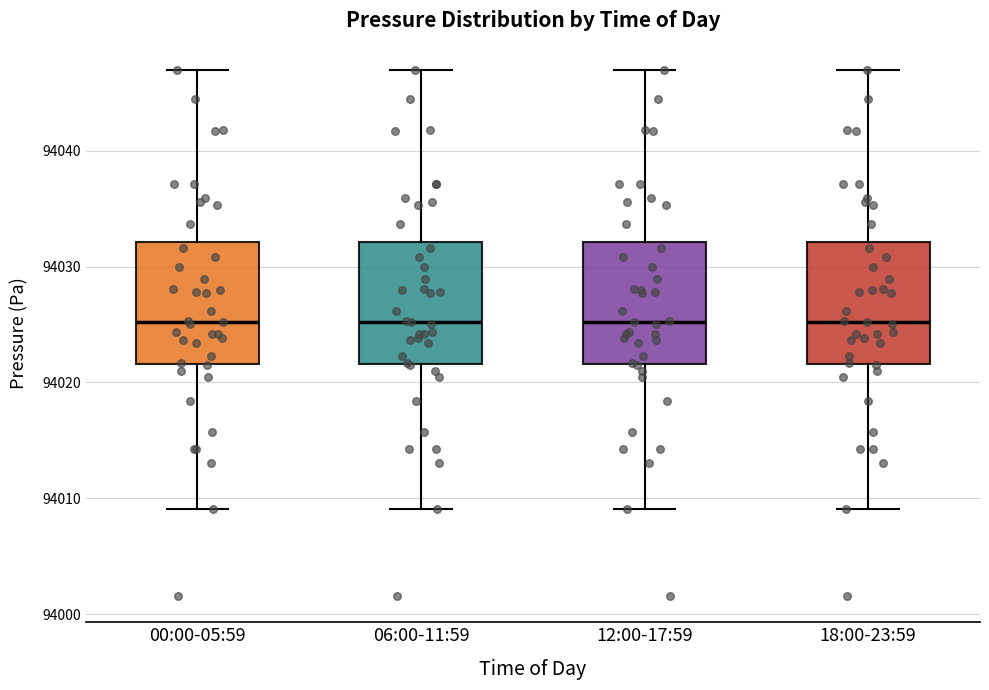

Reading left to right, transcribe this box plot: for each box, give where its median line is, the range the box spans, and where its two whiskers end, as read against the y-axis. The values are not printed on the chart, so give them approximately, as read against the axis.

00:00-05:59: median 94025, box 94022 to 94032, whiskers 94009 to 94047
06:00-11:59: median 94025, box 94022 to 94032, whiskers 94009 to 94047
12:00-17:59: median 94025, box 94022 to 94032, whiskers 94009 to 94047
18:00-23:59: median 94025, box 94022 to 94032, whiskers 94009 to 94047